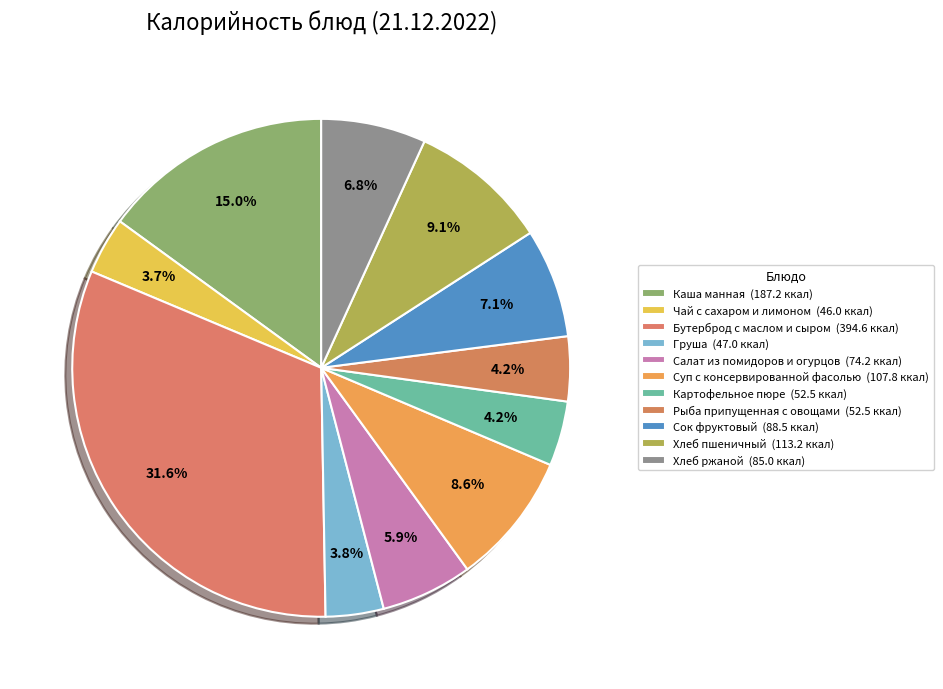

How many slices are in this pie chart?

11